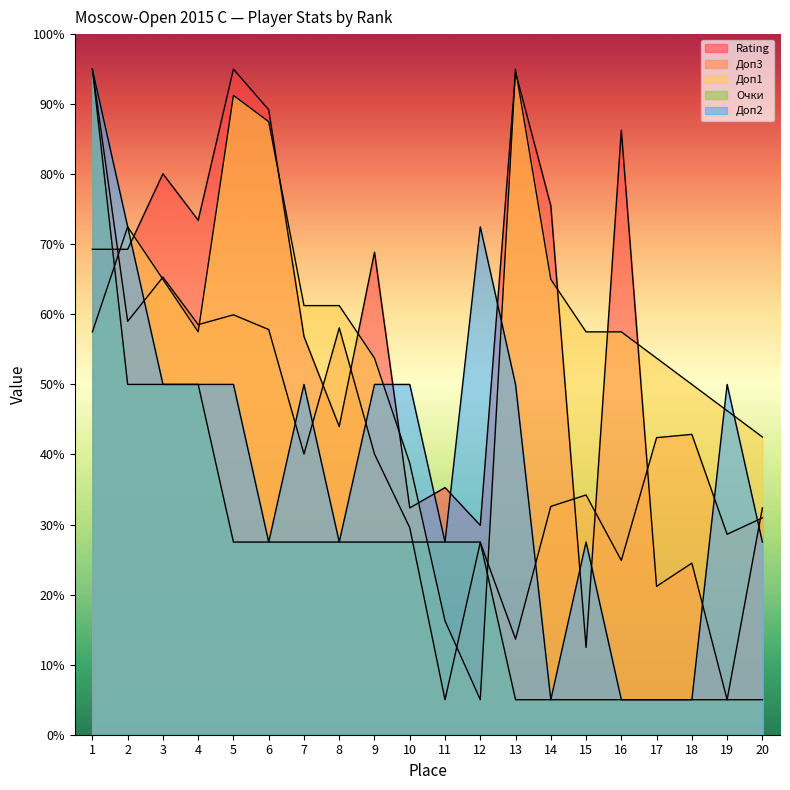

True or false: Доп3 has a value of 34.3 at 16.

False